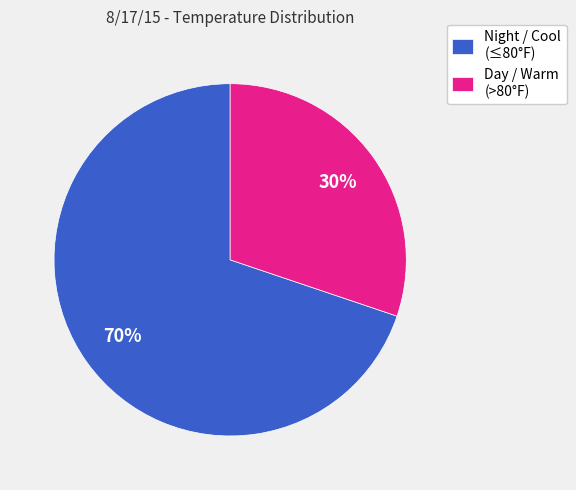

To the nearest percent, what is the difference between the largest and smallest slice percentages?

40%